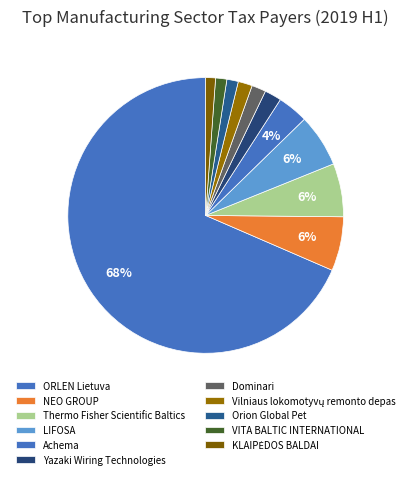

How many segments does this pie chart have?

11